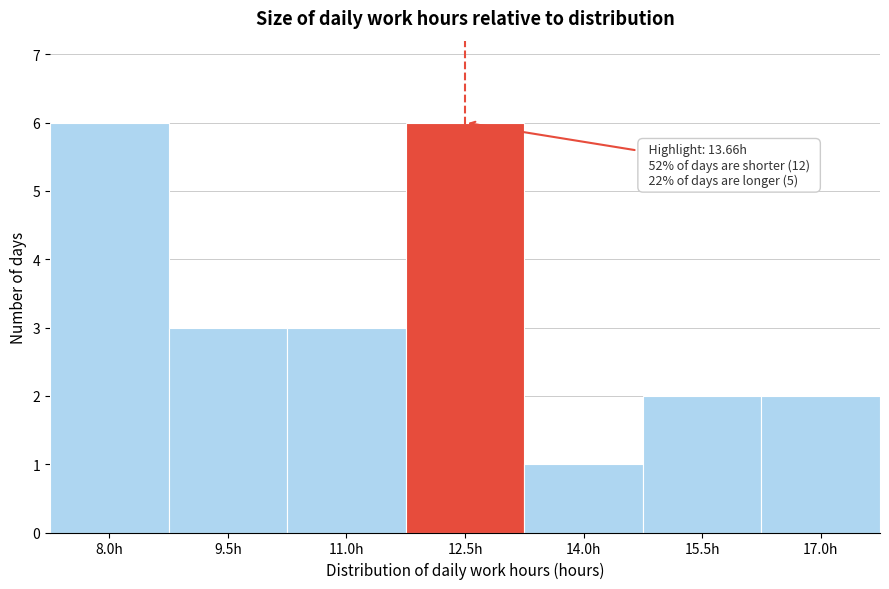

Reading left to right, what are all the values shown in this chart?

6	3	3	6	1	2	2